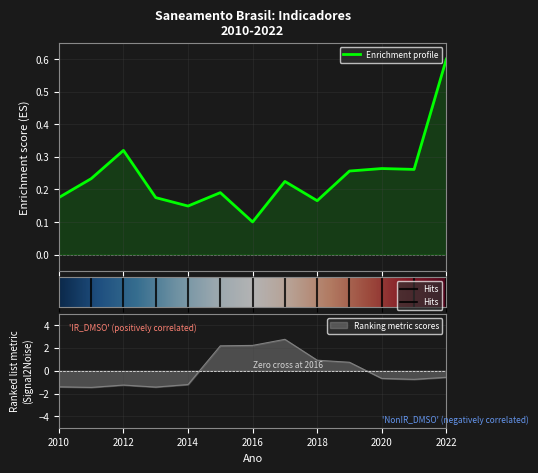

What is the value of the Volume agua per capita point at the 3rd from the left?

0.3